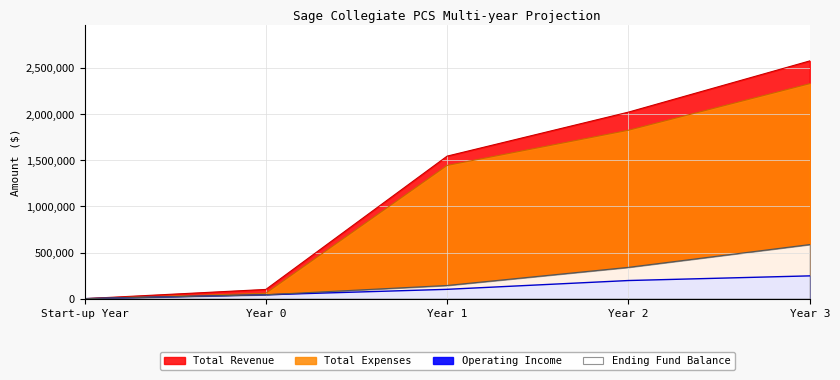

What is the sum of the Ending Fund Balance values at Year 3 and Year 1?

729468.0